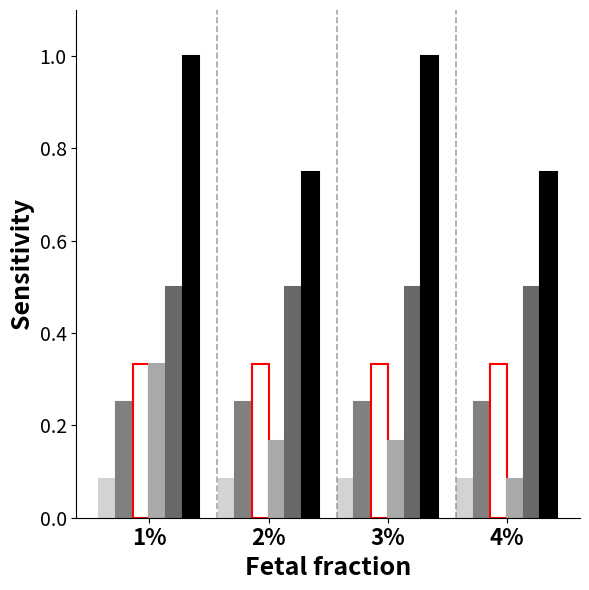

How many bars are there in total?

24